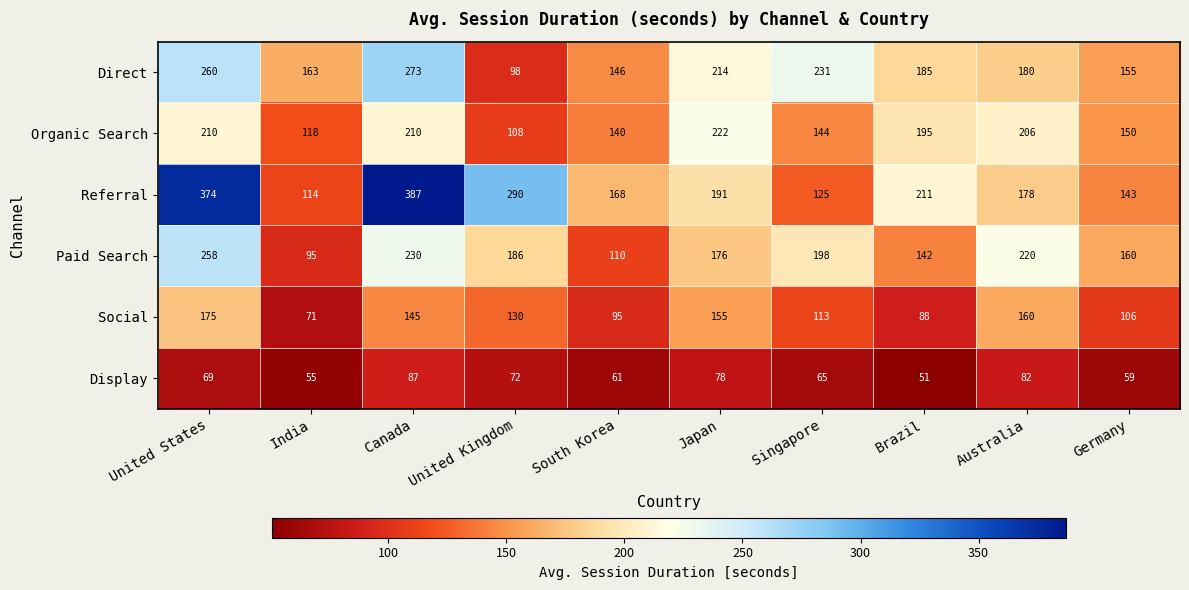

At which category is the sum across all series the highest?

United States